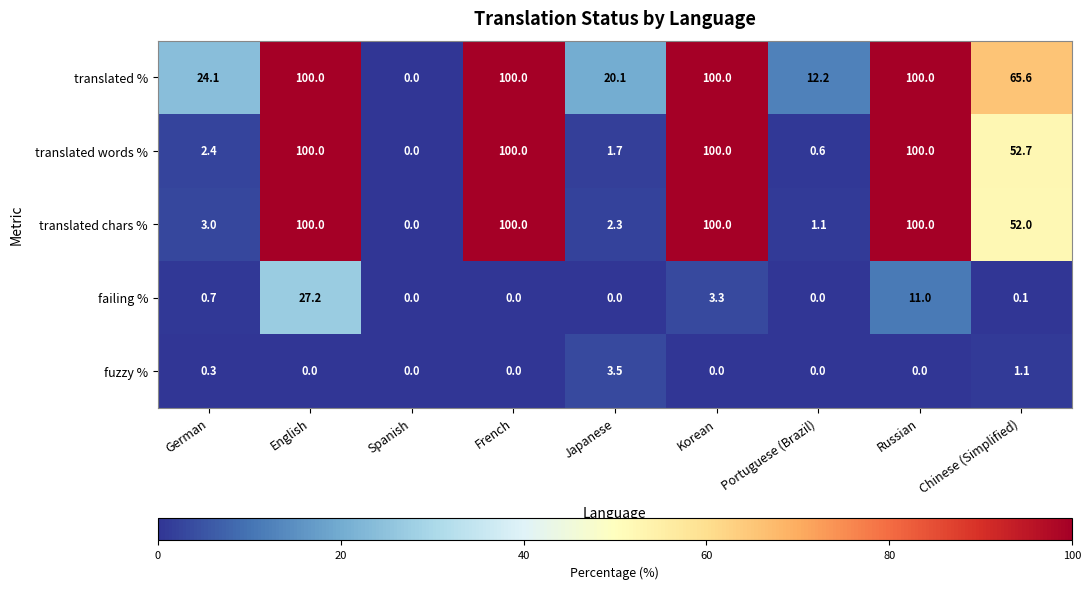

Is it true that failing % equals 0.0 at Japanese?

True